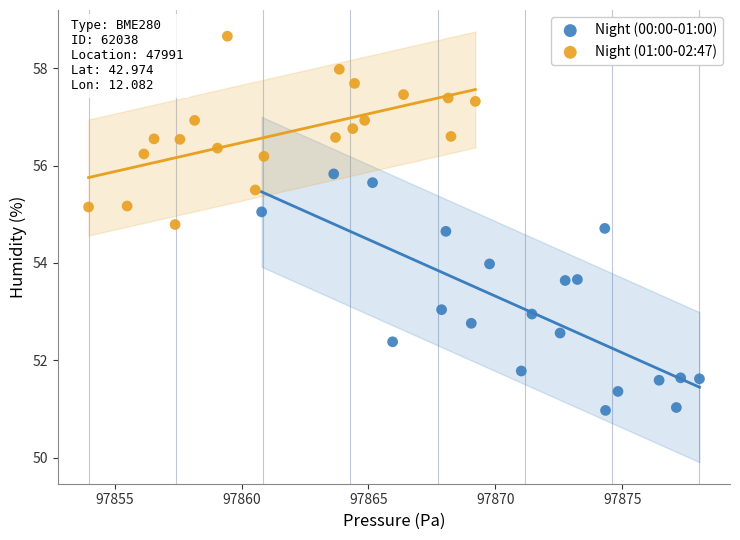

Which series contains the highest Y value?

Night (01:00-02:47)